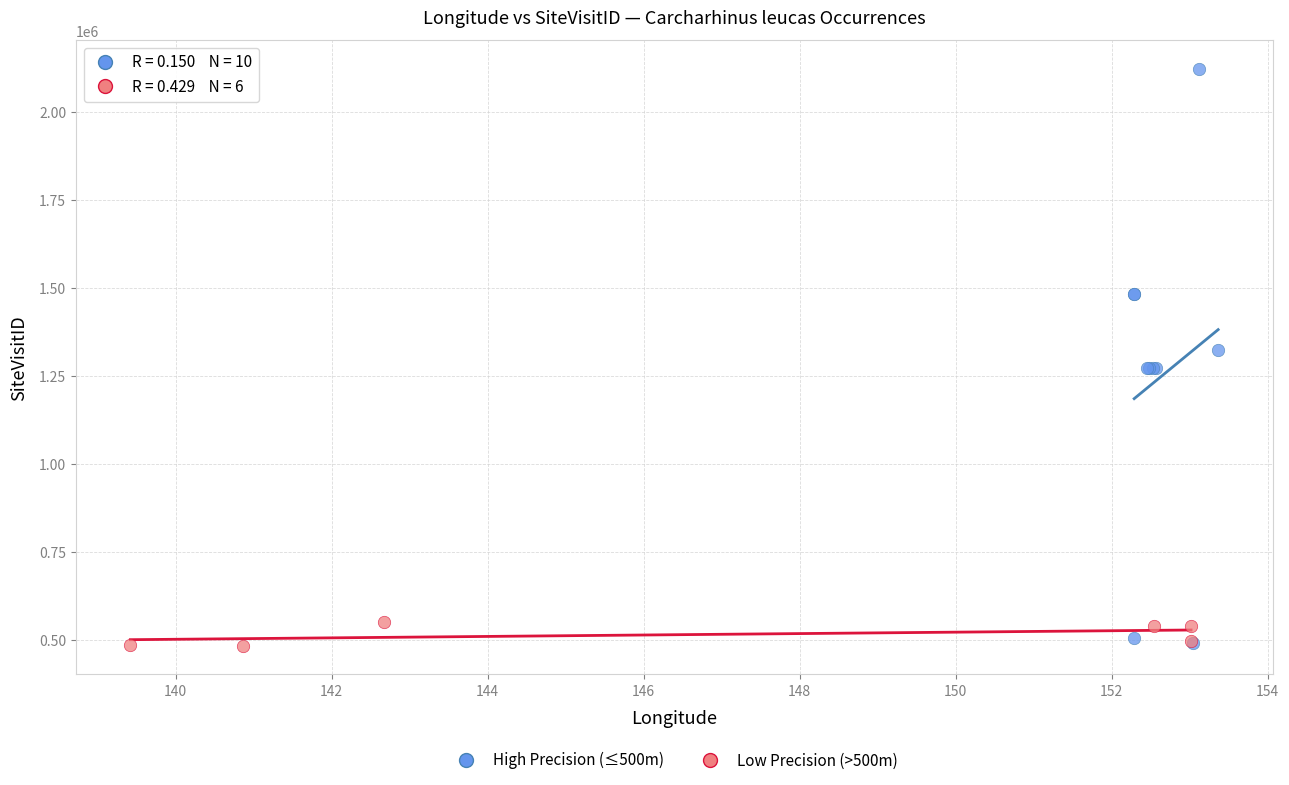

Which series has the widest spread of Y values?

High Precision (≤500m)